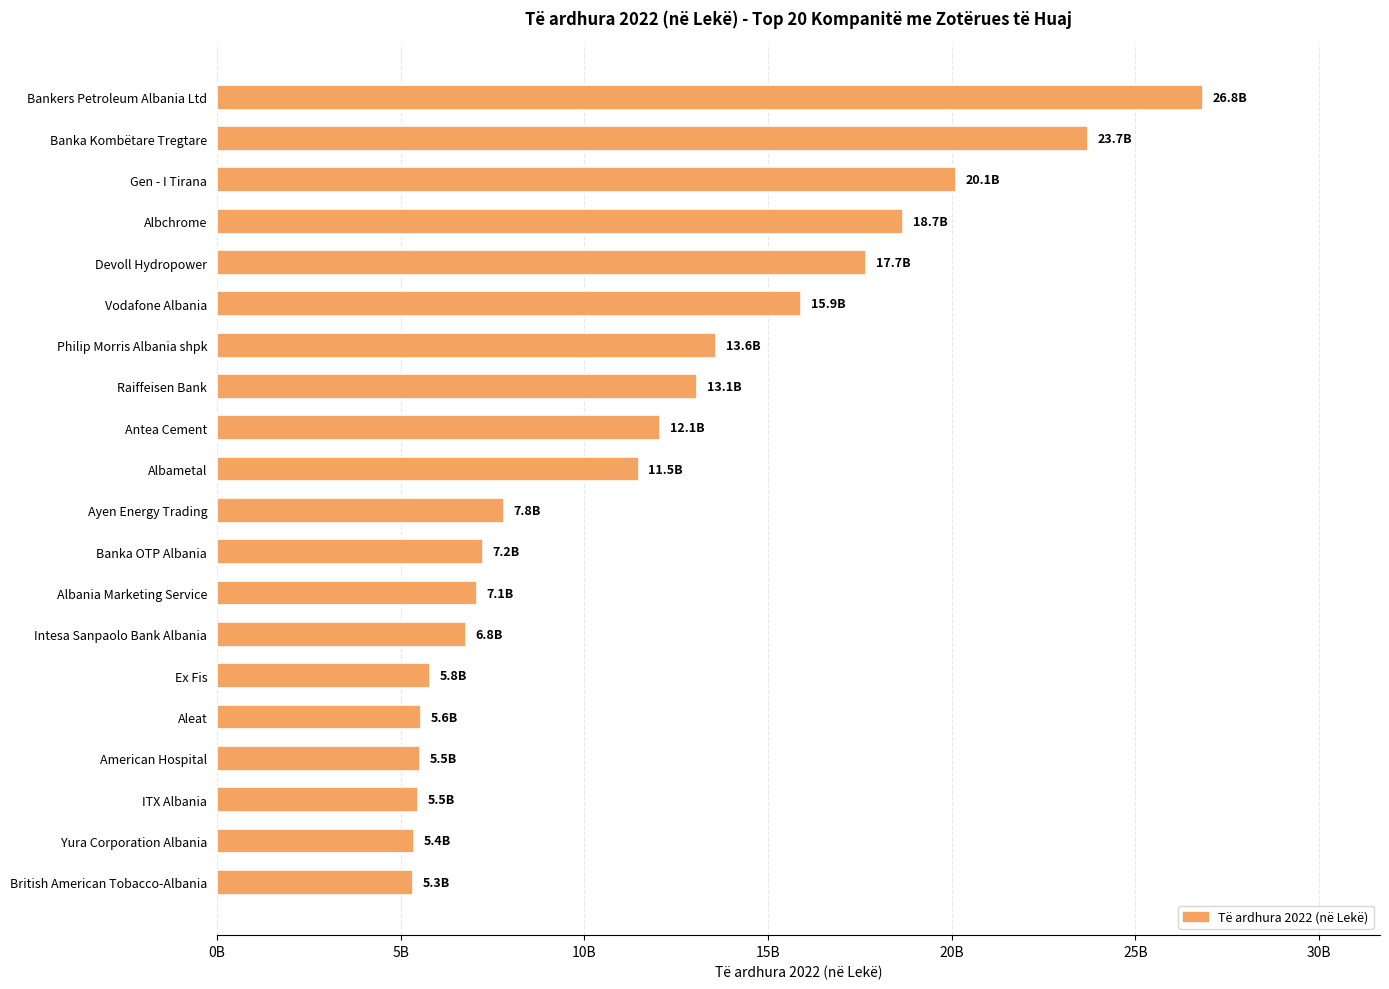

What is the minimum value shown in the chart?

5335626498